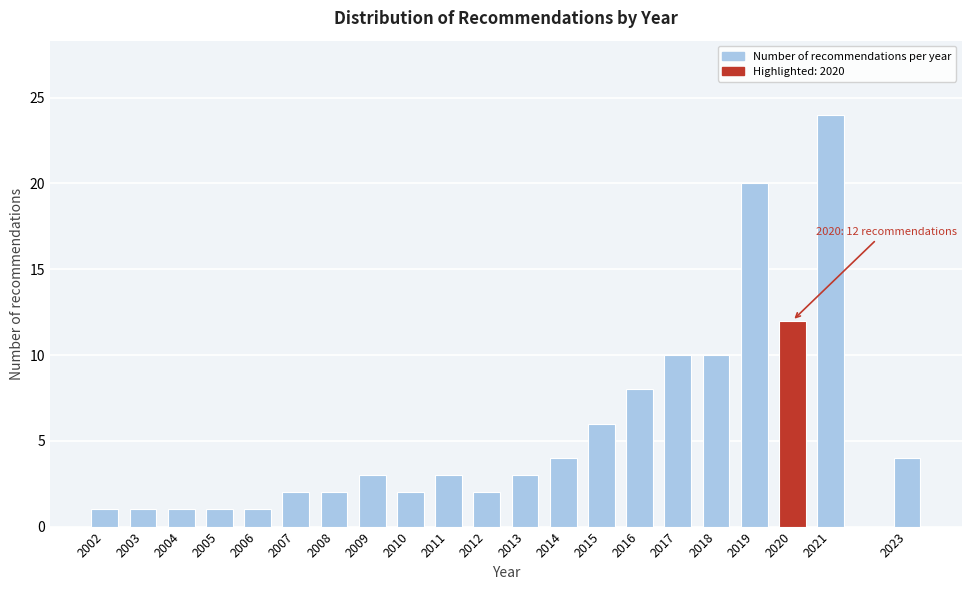

Reading left to right, what are all the values shown in this chart?

2002=1	2003=1	2004=1	2005=1	2006=1	2007=2	2008=2	2009=3	2010=2	2011=3	2012=2	2013=3	2014=4	2015=6	2016=8	2017=10	2018=10	2019=20	2020=12	2021=24	2023=4